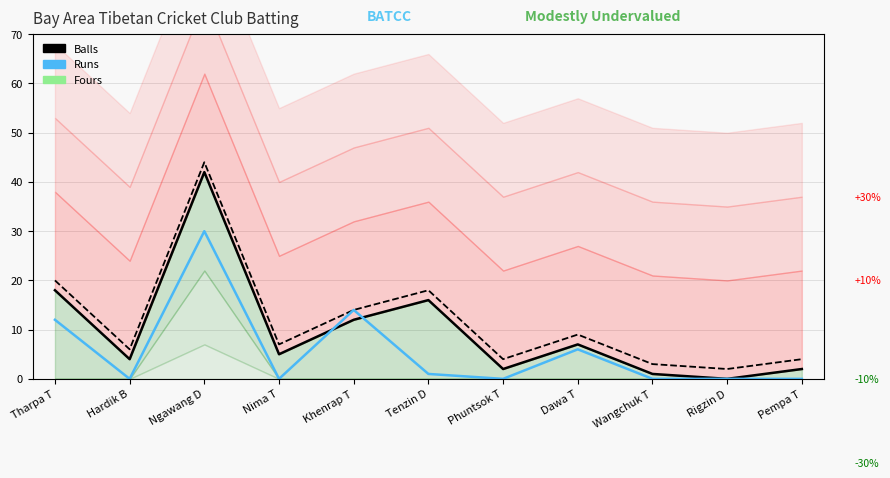

The Balls (USD) series shows 2 at Pempa T. True or false?

True